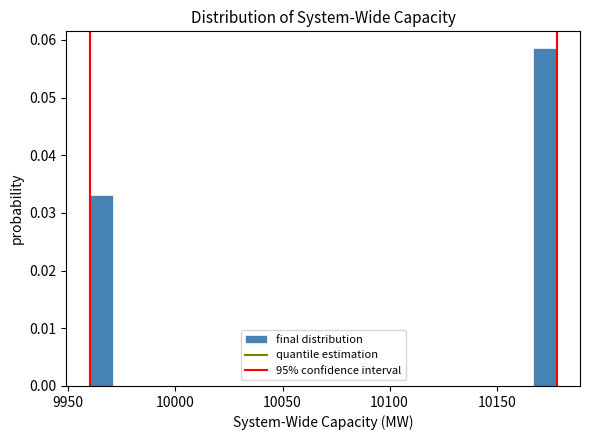

Around what value on the x-axis is the tallest bar? Give the approximate position of its centre, as read against the axis.

10175